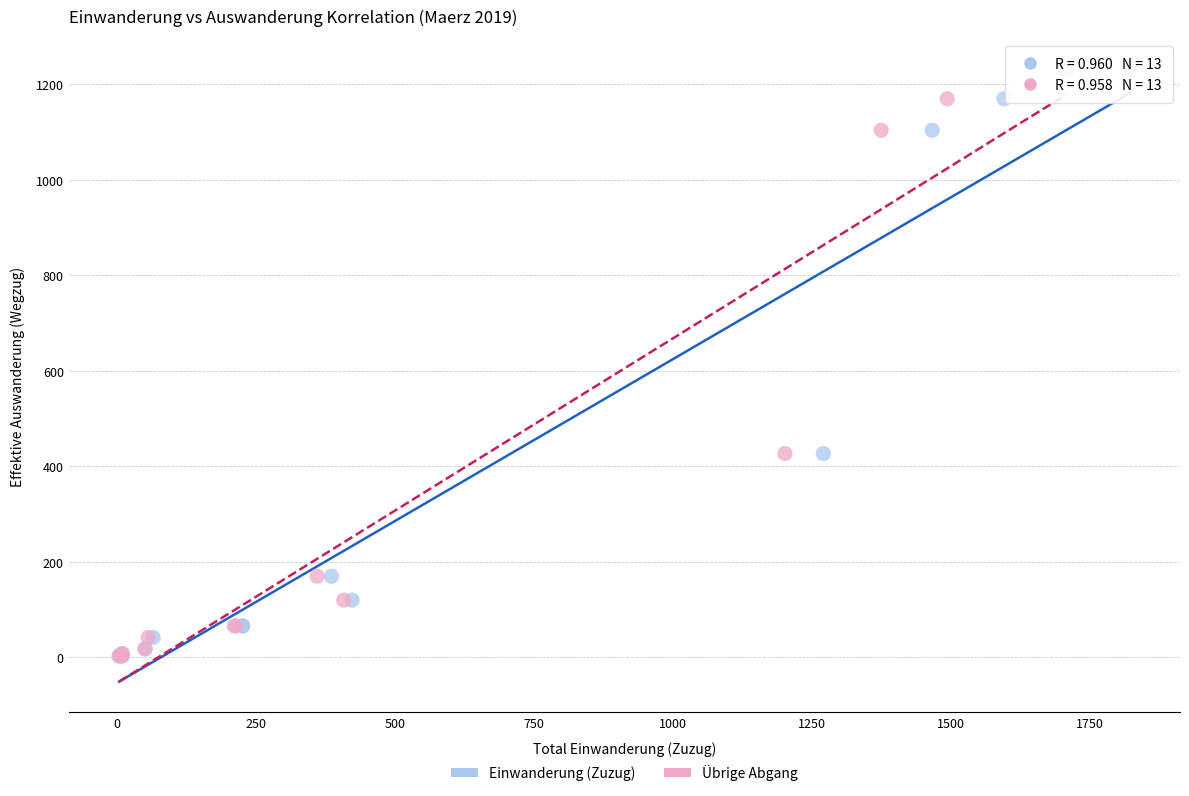

What are all the series names shown in the legend?

Einwanderung (Zuzug), Übrige Abgang